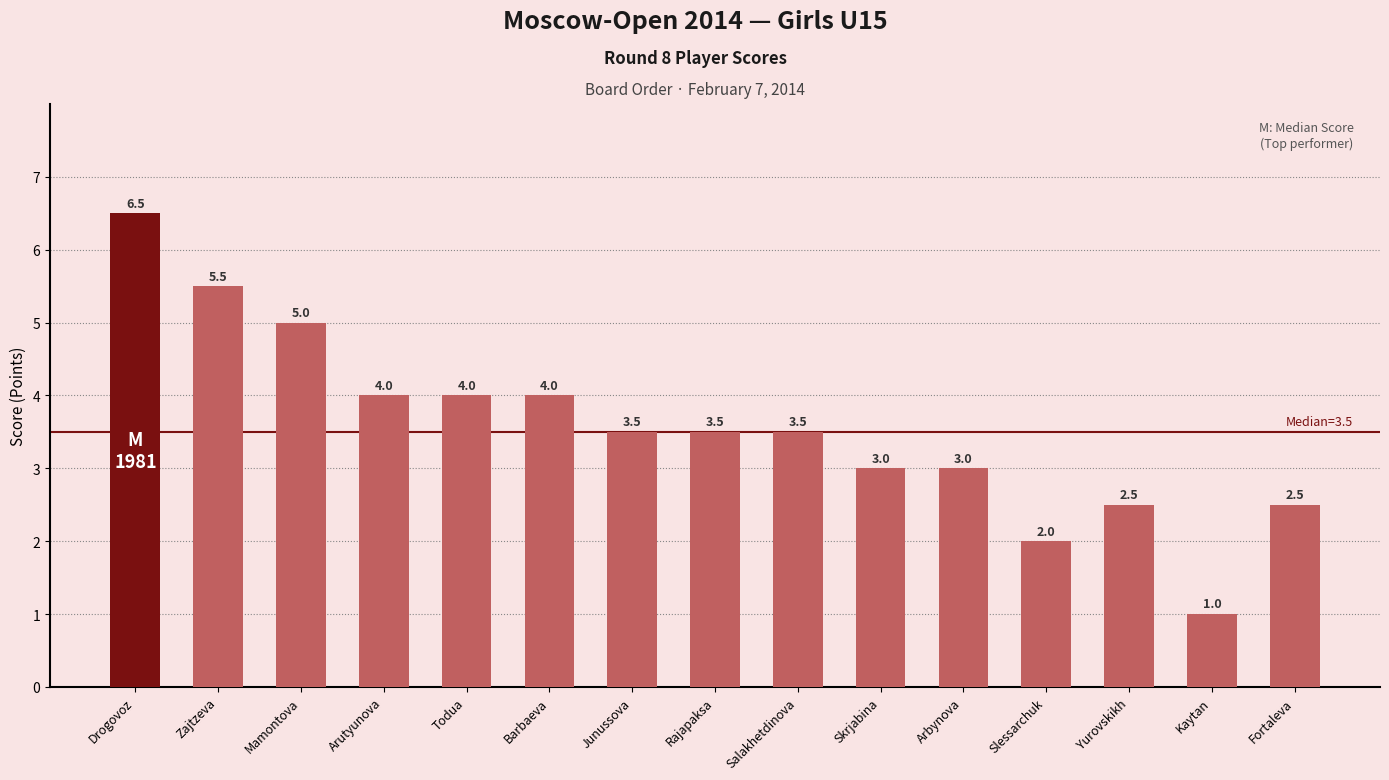

What is the greatest value displayed?

6.5